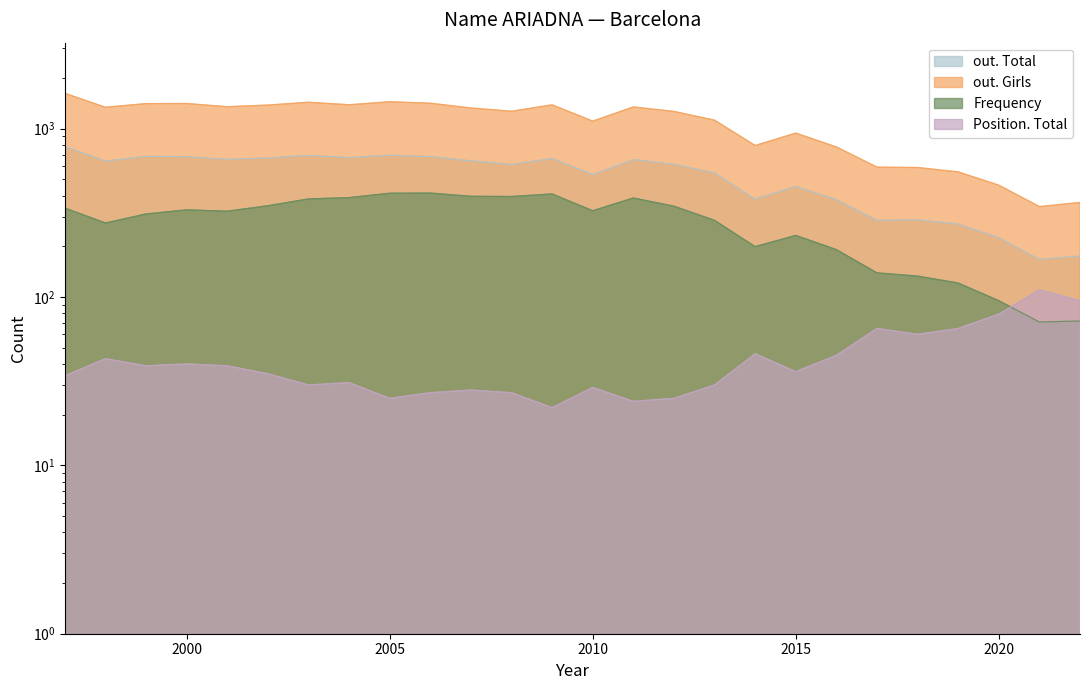

Where does the Position. Total series first go above 36?

1998